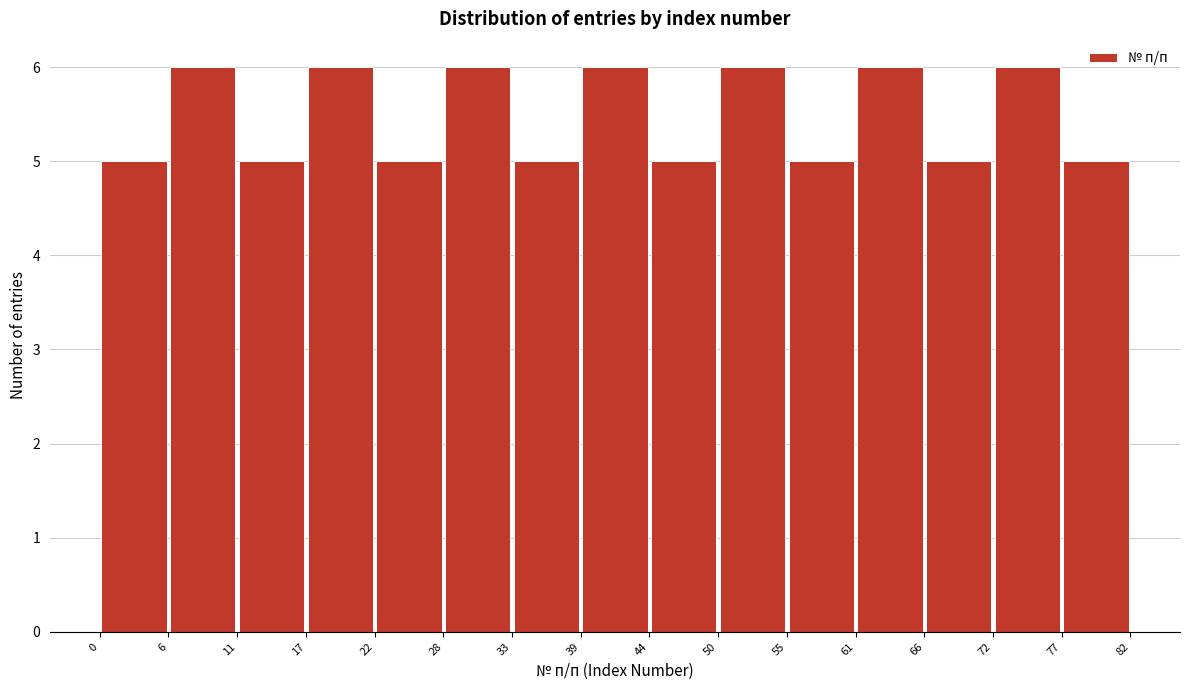

Reading left to right, transcribe this chart: for each bar, give the range it covers on the x-axis and its height. The values are not printed on the chart, so give them approximately, as read against the axis.

0 to 6: 5
6 to 11: 6
11 to 17: 5
17 to 22: 6
22 to 28: 5
28 to 33: 6
33 to 39: 5
39 to 44: 6
44 to 50: 5
50 to 55: 6
55 to 61: 5
61 to 66: 6
66 to 72: 5
72 to 77: 6
77 to 82: 5